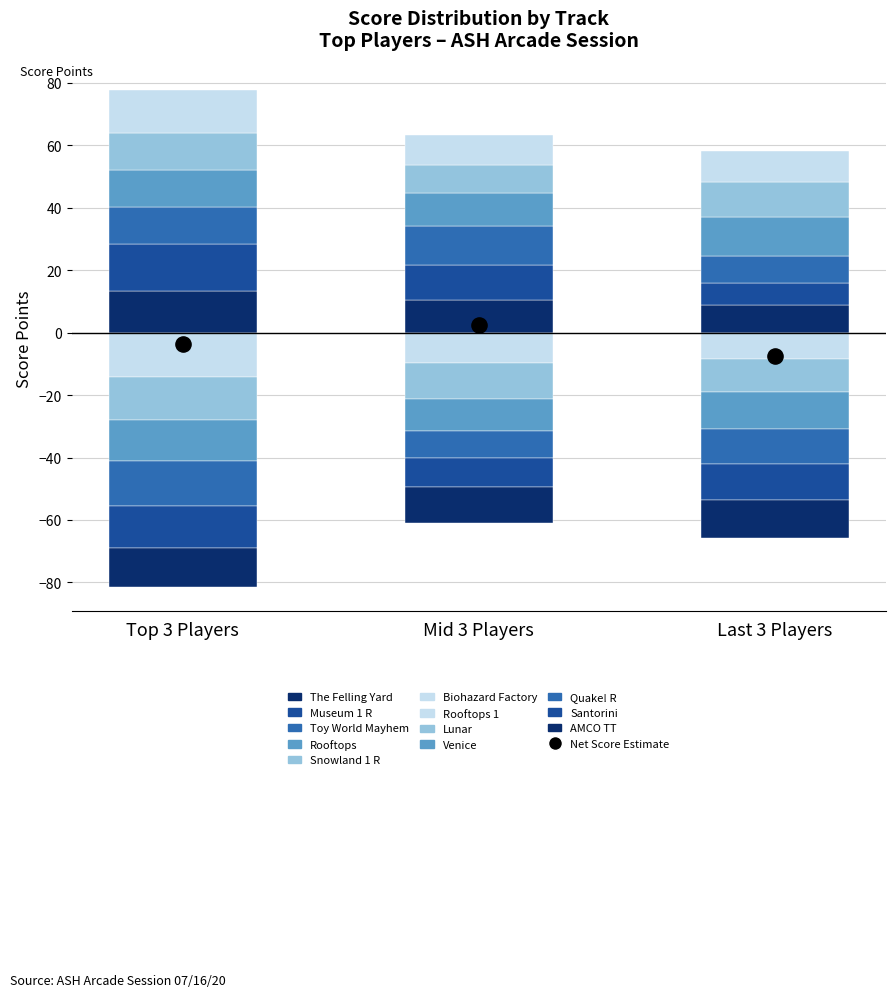

What is the change in value from Mid 3 Players to Last 3 Players?

-9.7